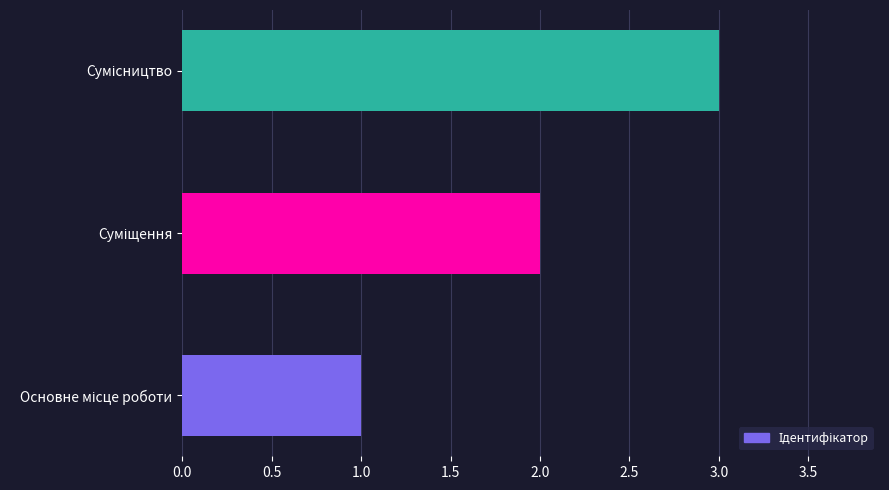

What is the sum of all values?

6